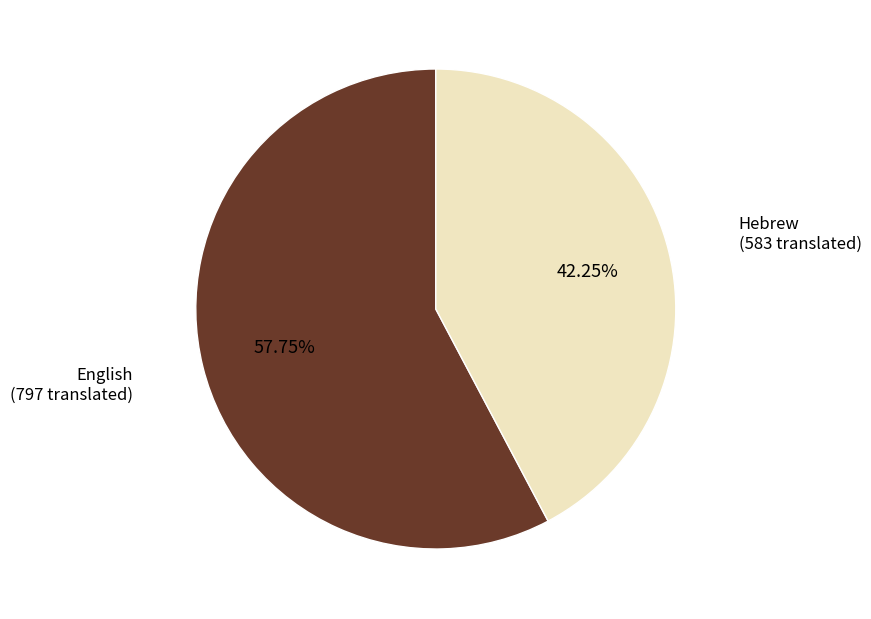

Does any single category account for the majority?

Yes